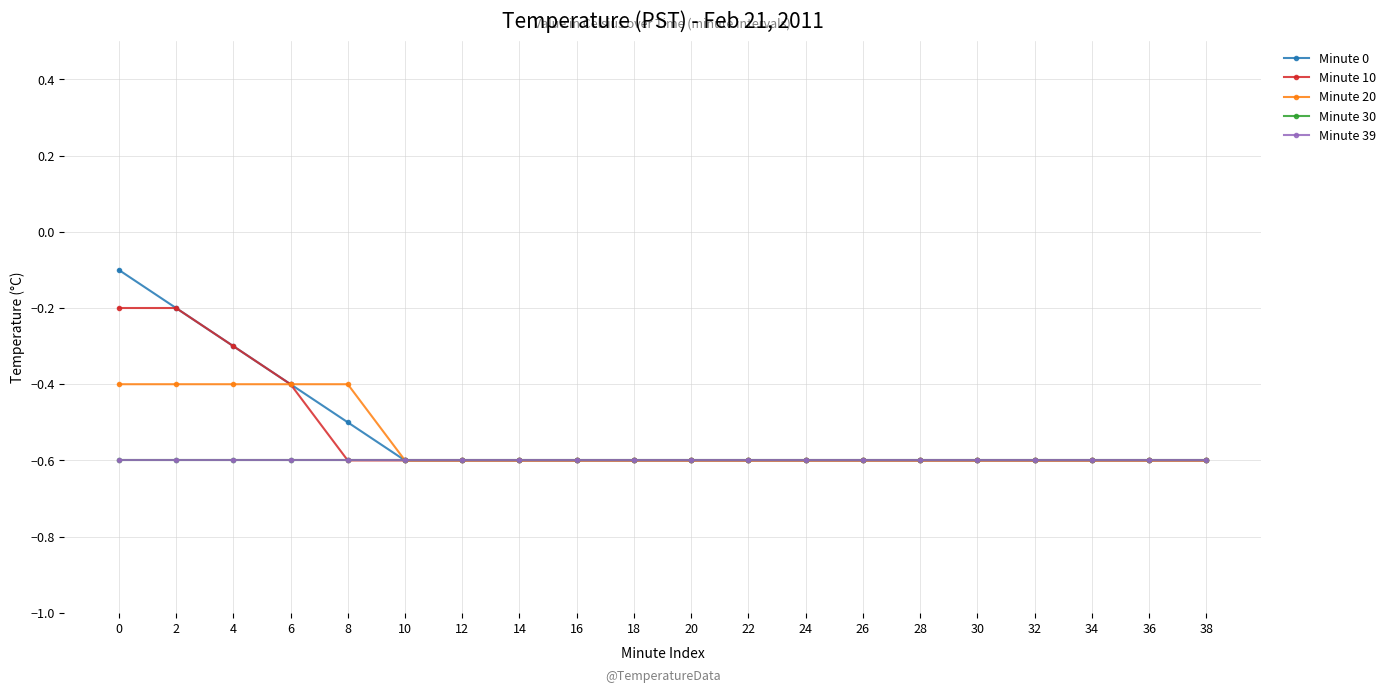

Does the chart have visible grid lines?

Yes